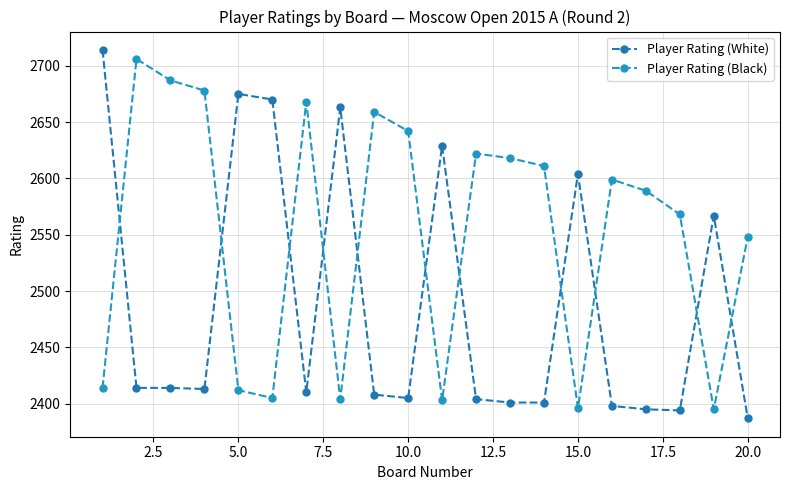

How many data points in Player Rating (Black) are less than 2599?

10